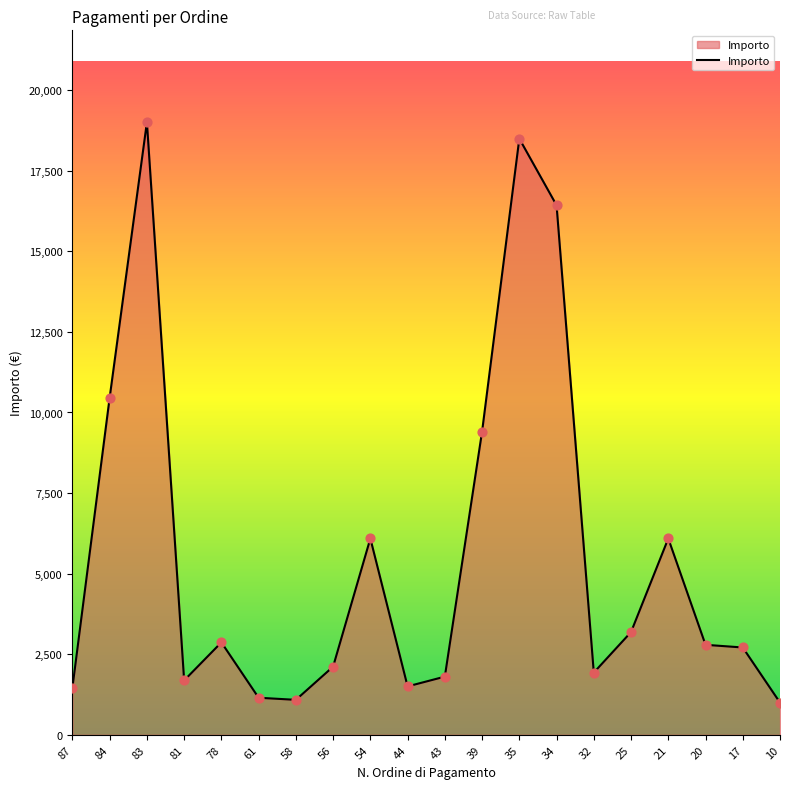

What is the ratio of the value at 32 to the value at 58?

1.8